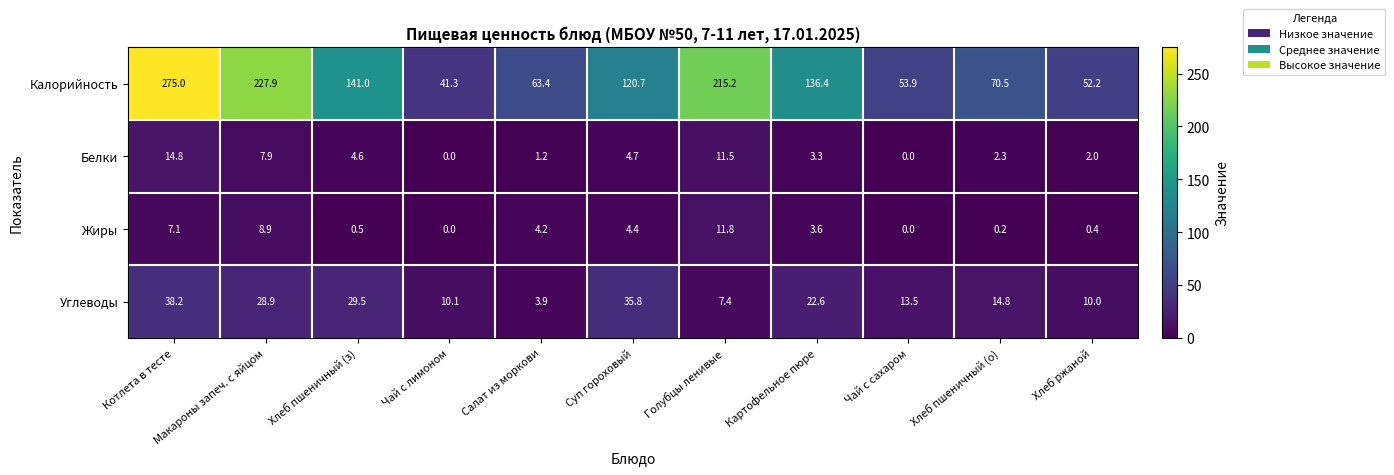

What is the greatest value displayed?

275.0